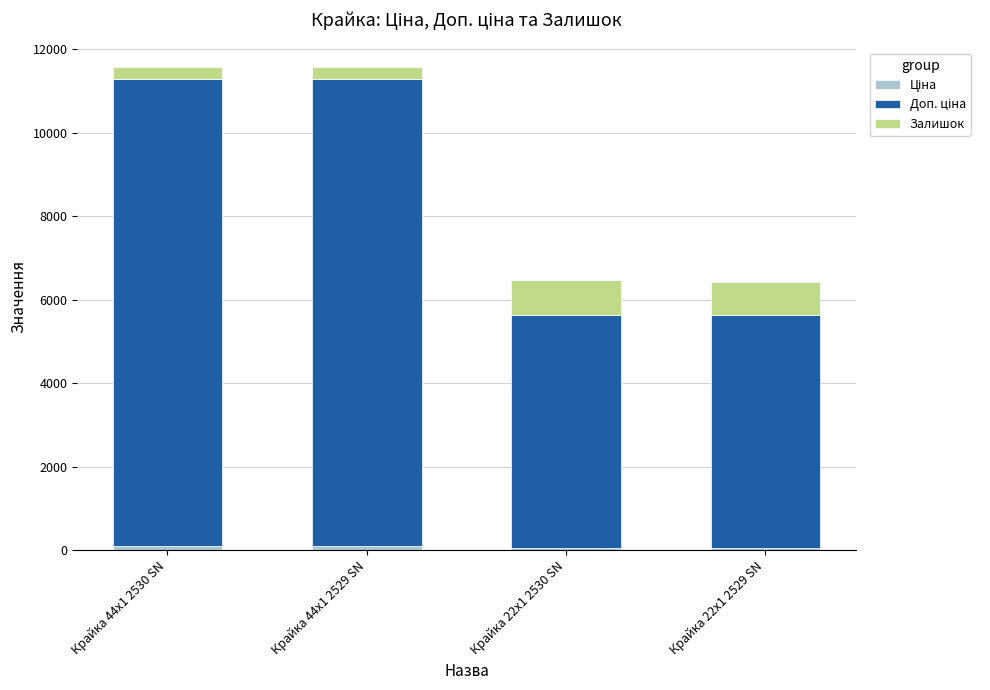

Count the number of categories in the chart.

4